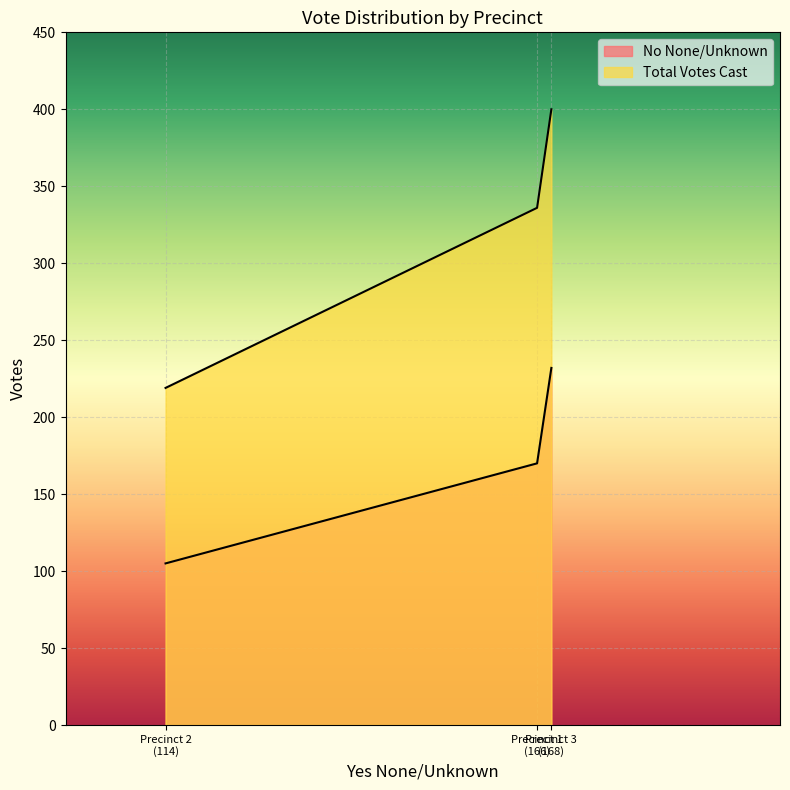

Rank the series at Augusta Township, Precinct 3 from highest to lowest value.

Total Votes Cast, No None/Unknown